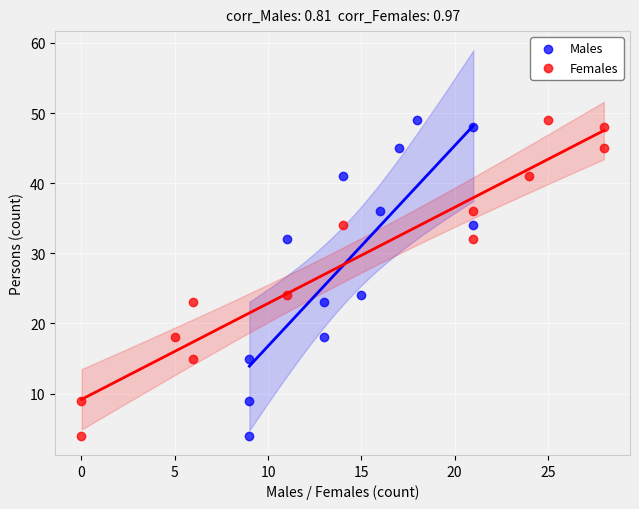

What are all the series names shown in the legend?

Males, Females